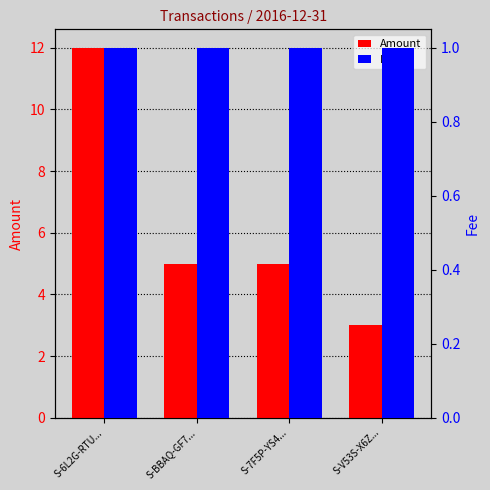

Which label corresponds to the largest value in the chart?

S-6L2G-RTU...